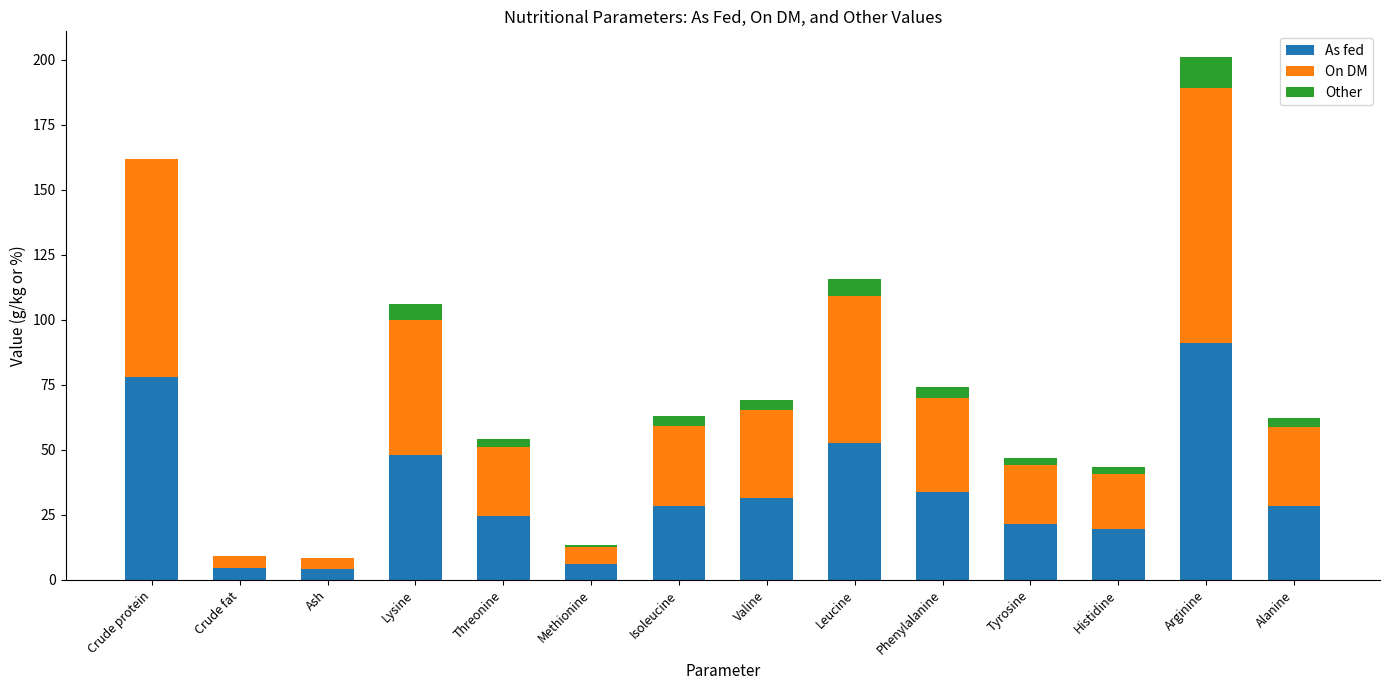

What is the maximum value for As fed?

91.2